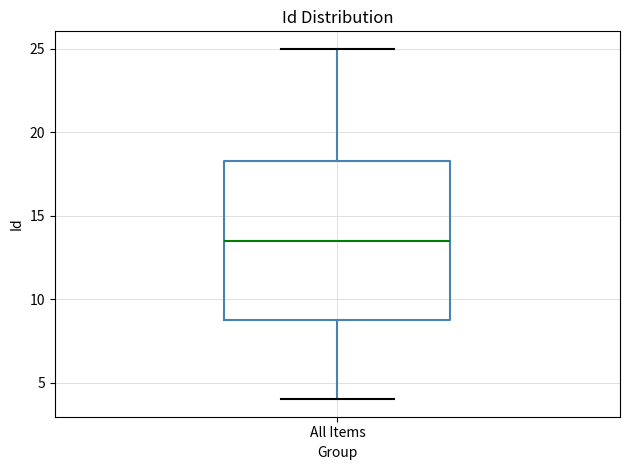

Where does the upper whisker of the box for All Items end on the y-axis? The values are not printed on the chart, so give them approximately, as read against the axis.

25.0